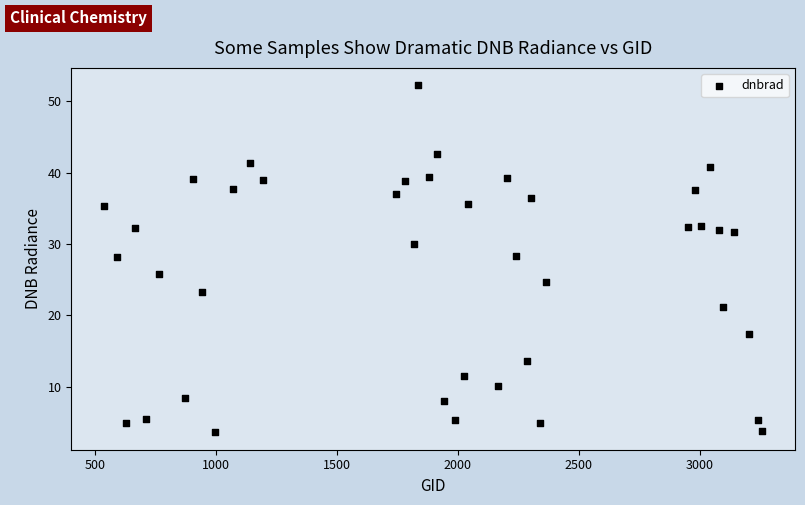

What is the range of X values (max minus min)?

2718.0